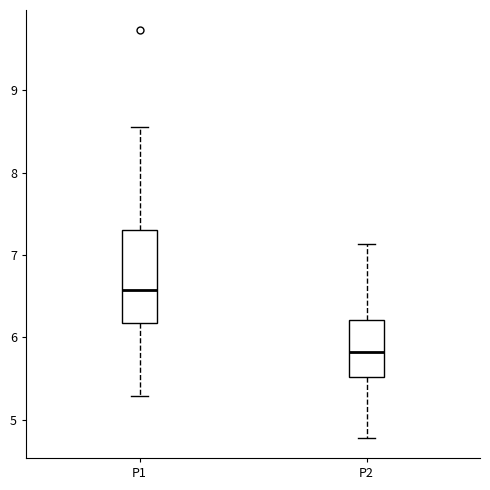

Which box has the highest median line?

P1